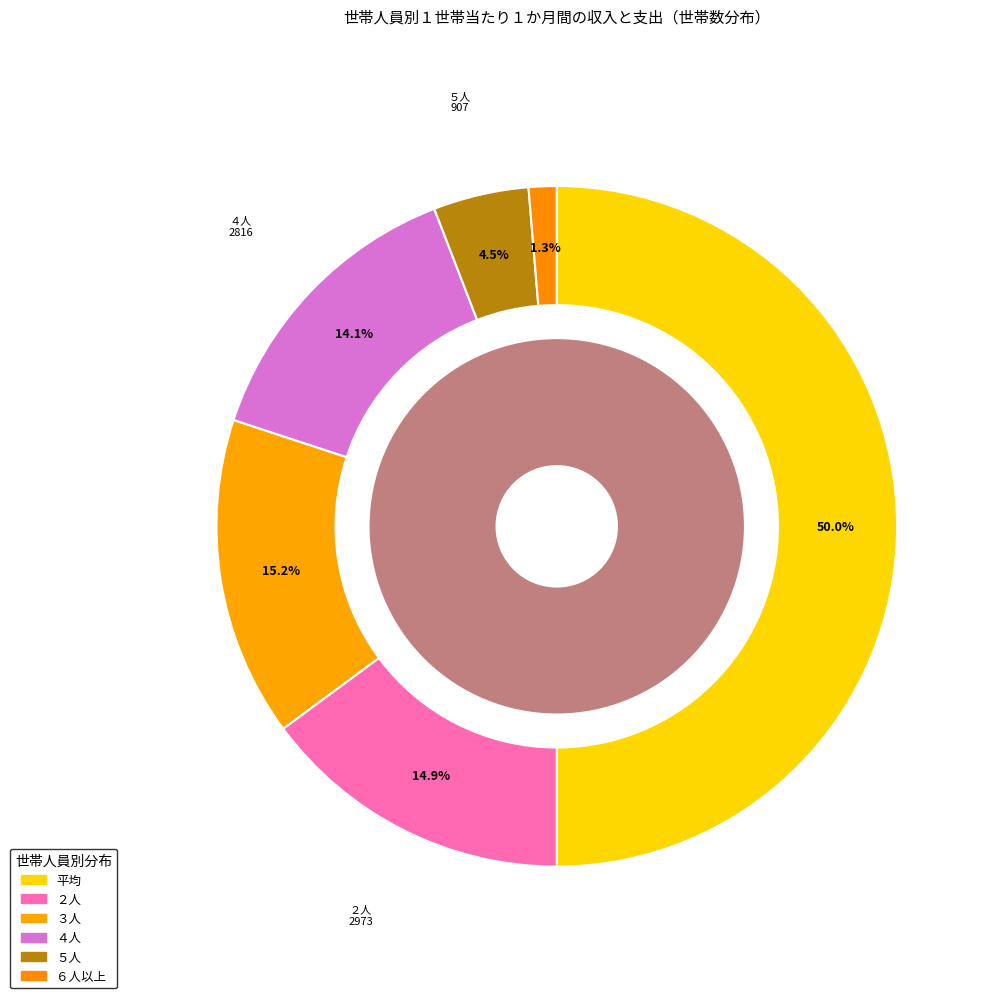

How many segments does this pie chart have?

6